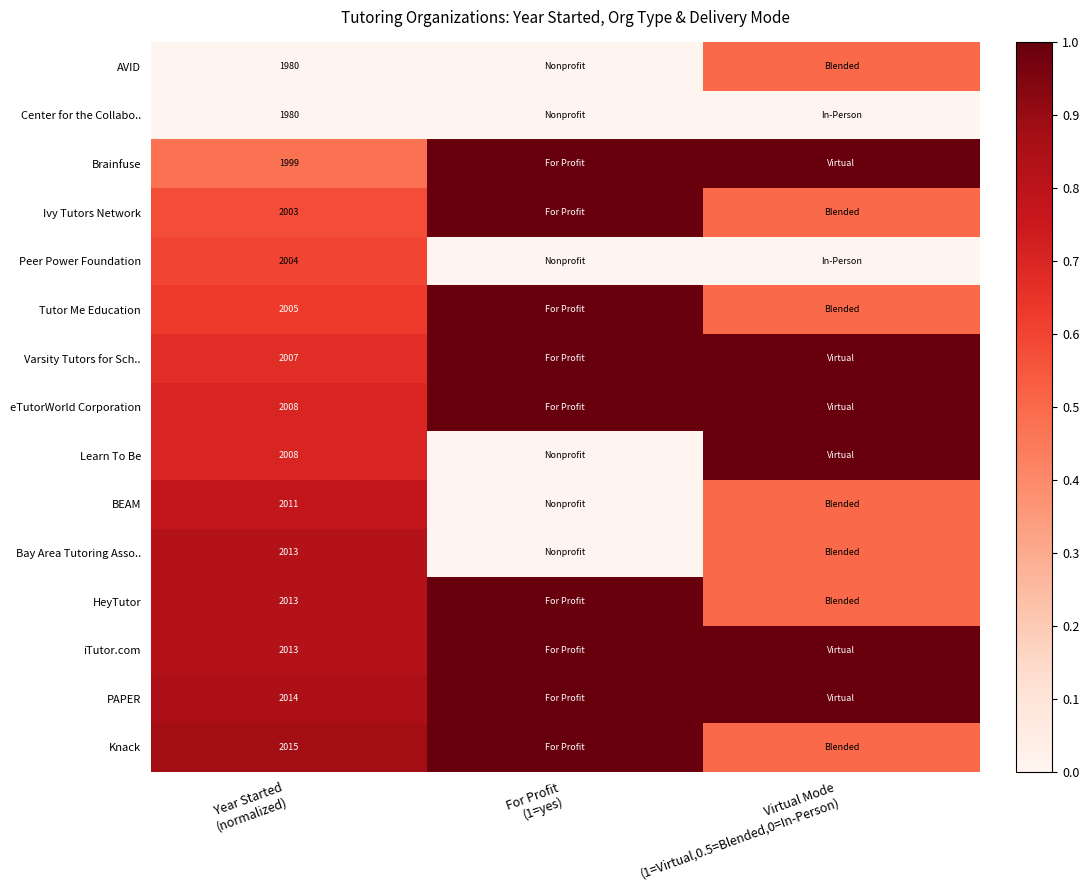

True or false: Knack has a value of 1.3 at For Profit (1=yes).

False